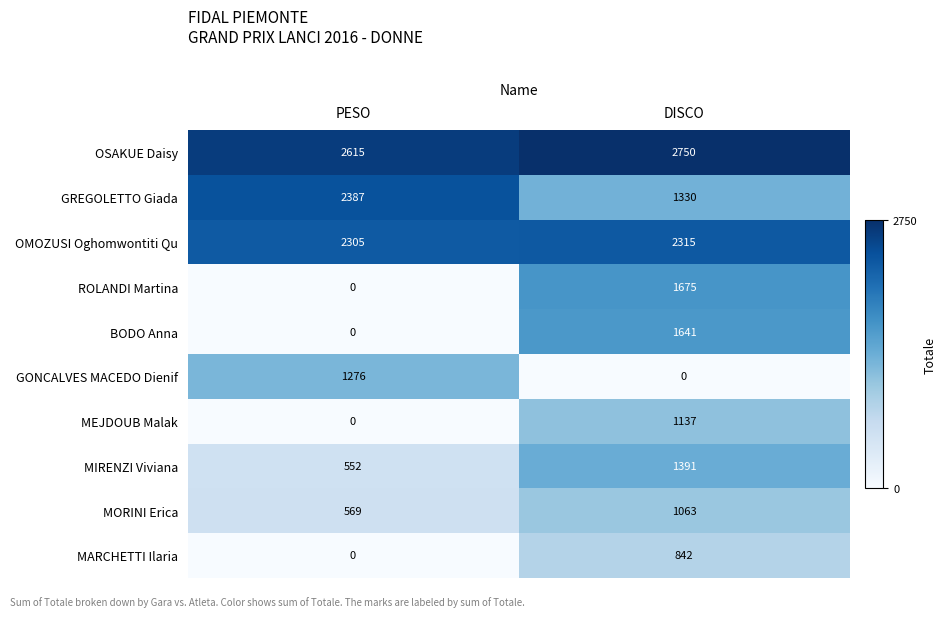

The value of OSAKUE Daisy at PESO is 2615. True or false?

True